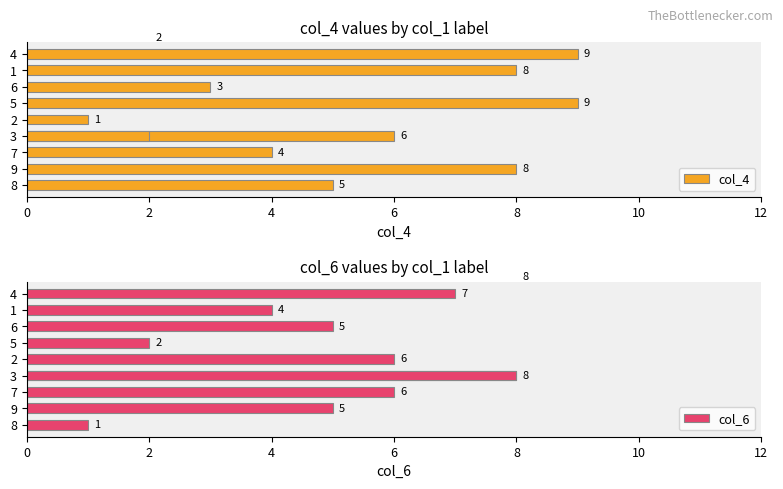

What is the value of the col_4 bar at the 3rd from the left?

4